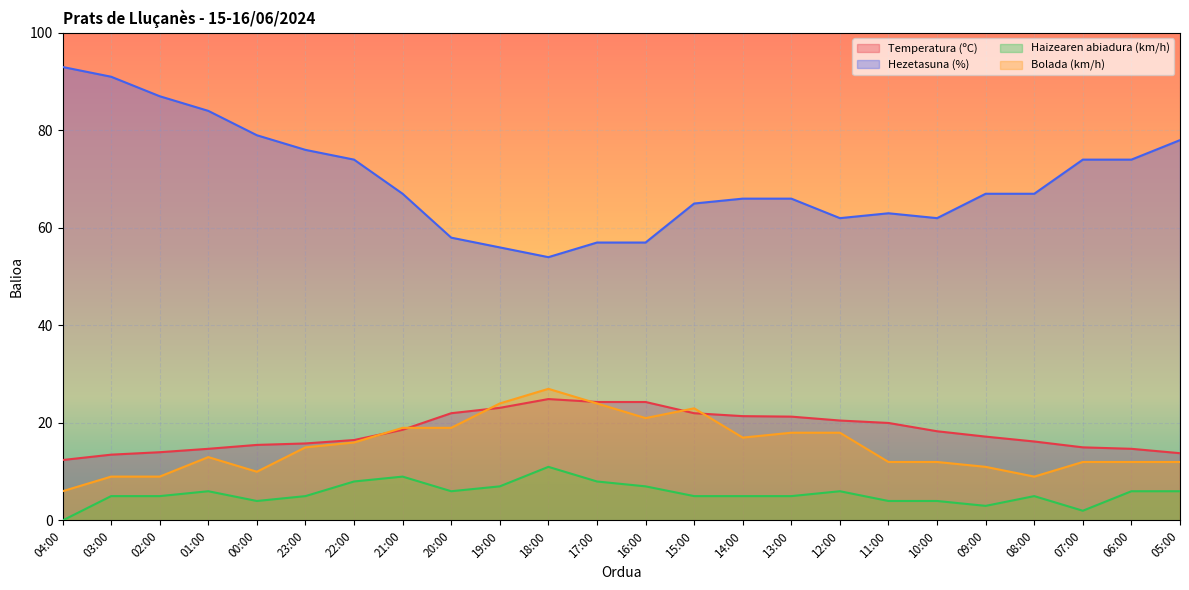

How many values in the Haizearen abiadura (km/h) series are below 5?

6